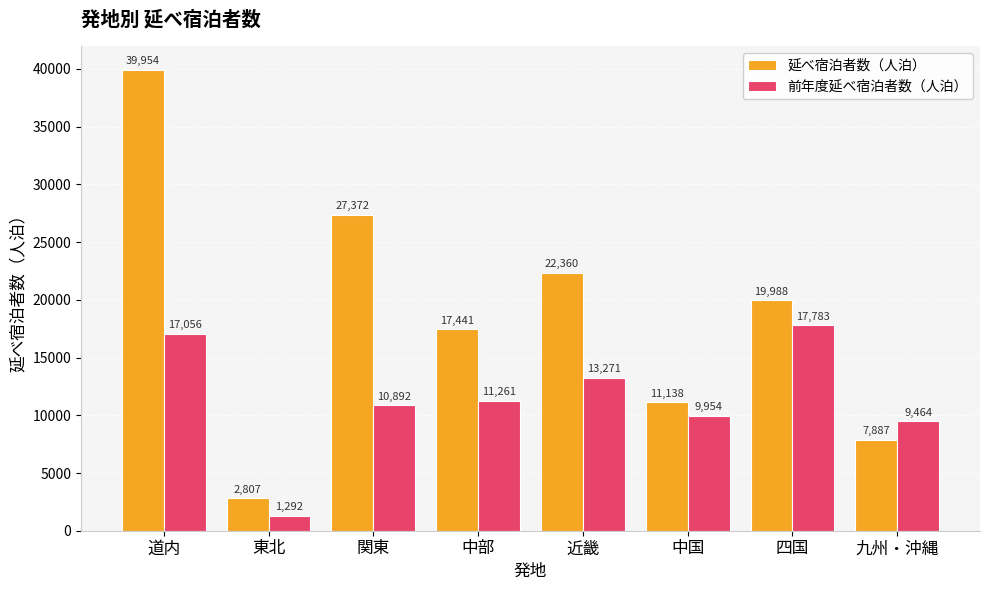

Reading left to right, what are all the values shown in this chart?

延べ宿泊者数（人泊）: 道内=39954	東北=2807	関東=27372	中部=17441	近畿=22360	中国=11138	四国=19988	九州・沖縄=7887
前年度延べ宿泊者数（人泊）: 道内=17056	東北=1292	関東=10892	中部=11261	近畿=13271	中国=9954	四国=17783	九州・沖縄=9464